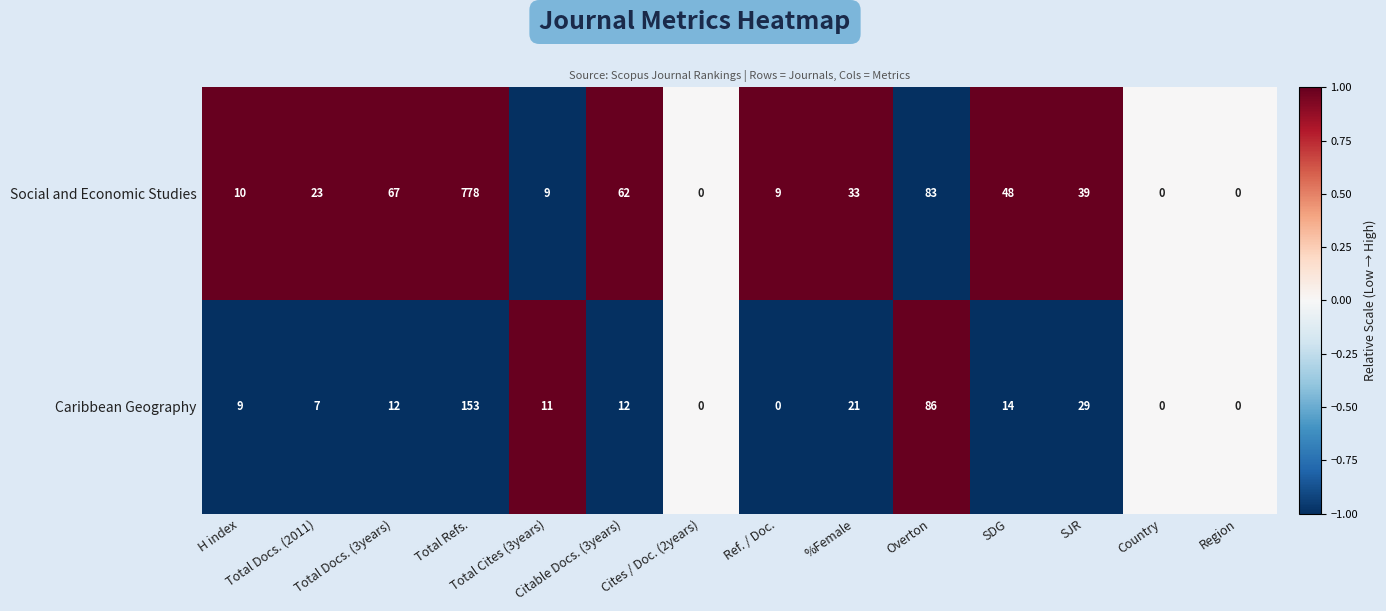

Which series has the largest total across all categories?

Social and Economic Studies